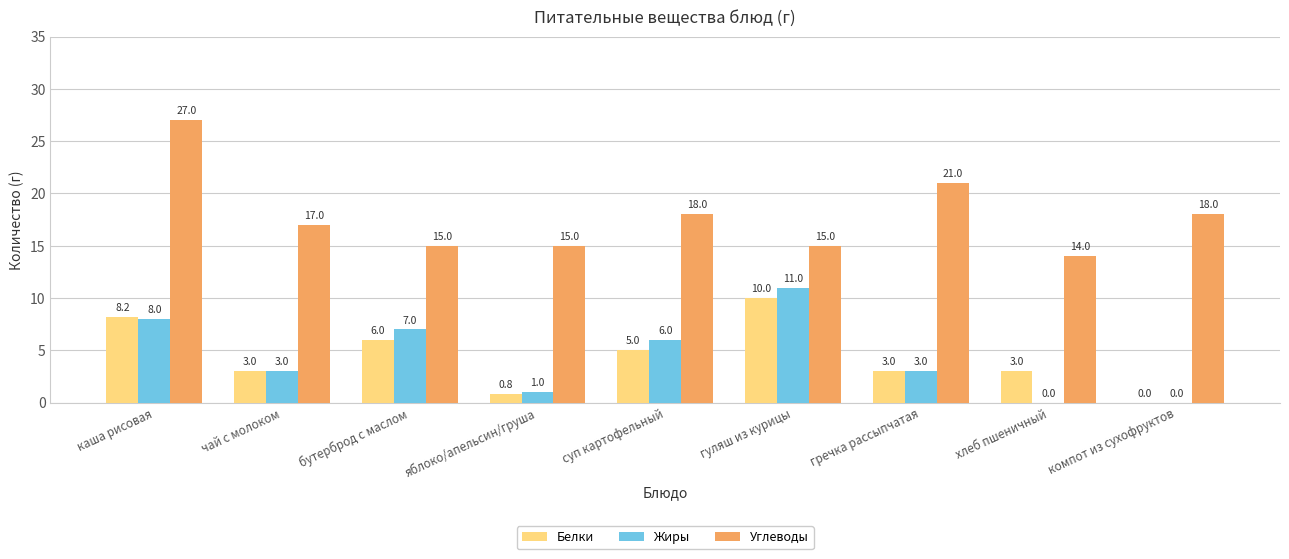

What is the sum of all Жиры values?

39.0